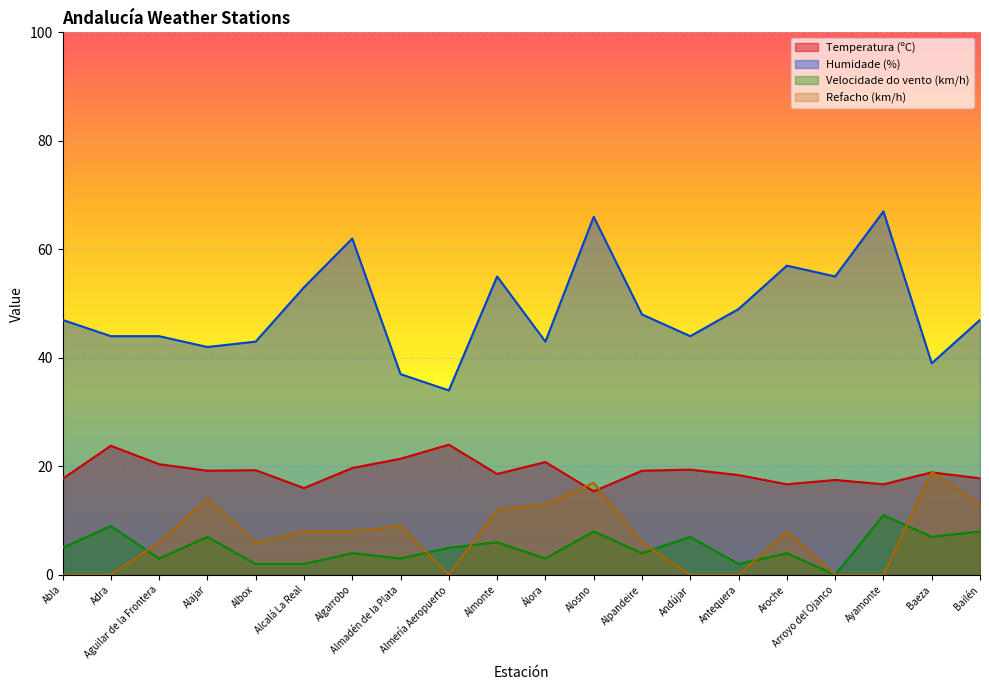

What is the label of the 9th point from the left?

Almería Aeropuerto